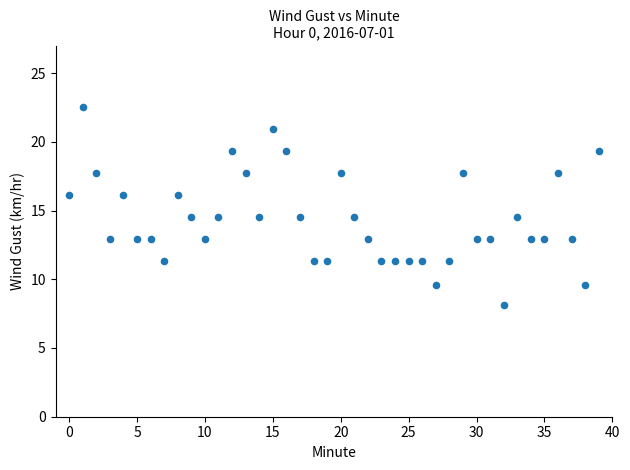

What is the range of Y values (max minus min)?

14.4